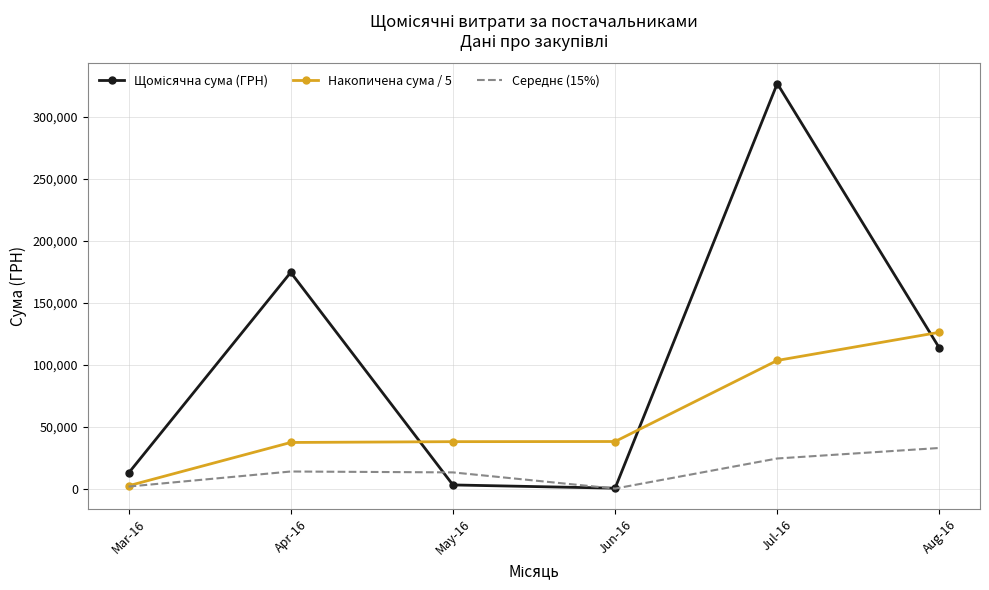

The value of Накопичена сума / 5 at Aug-16 is 181113.0. True or false?

False